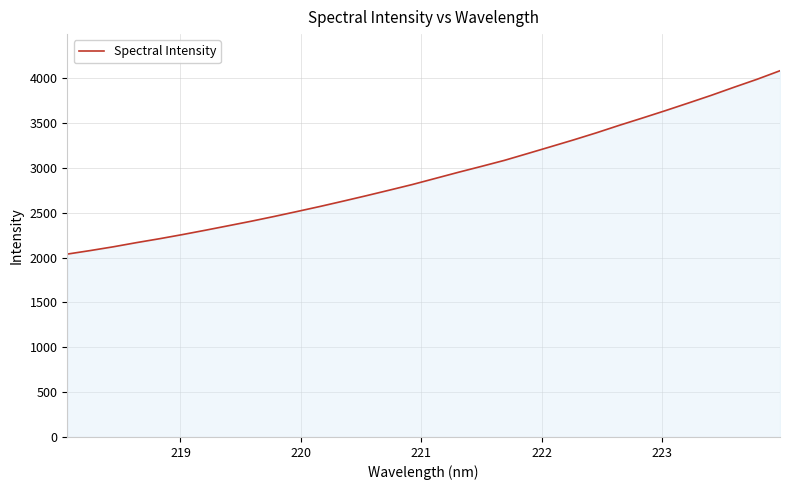

What is the minimum value shown in the chart?

2038.1